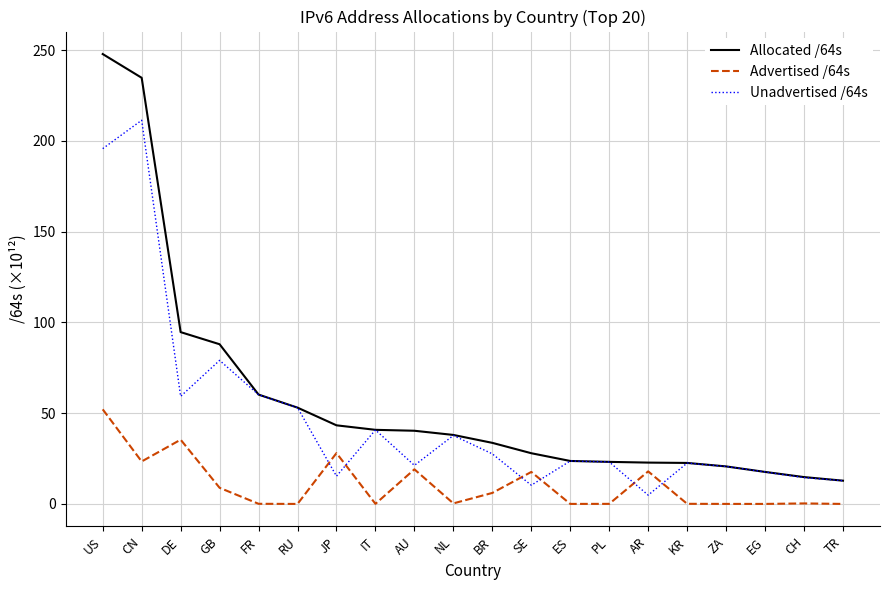

Which category has the highest value across all series?

US